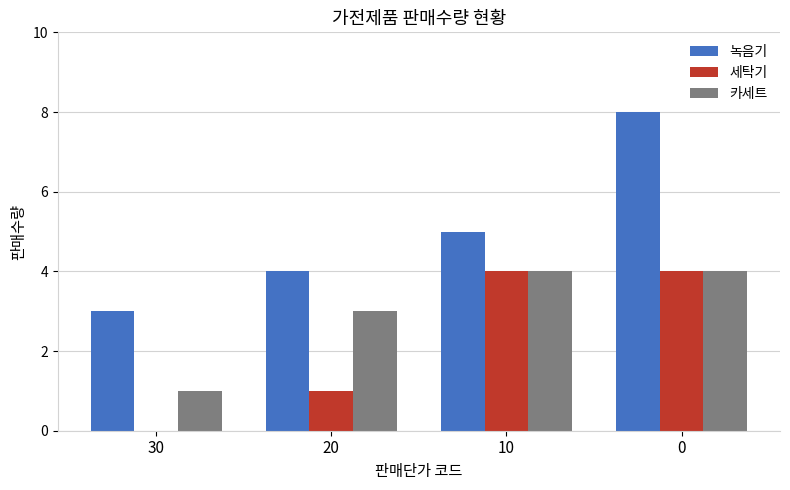

How many groups of bars are there?

4